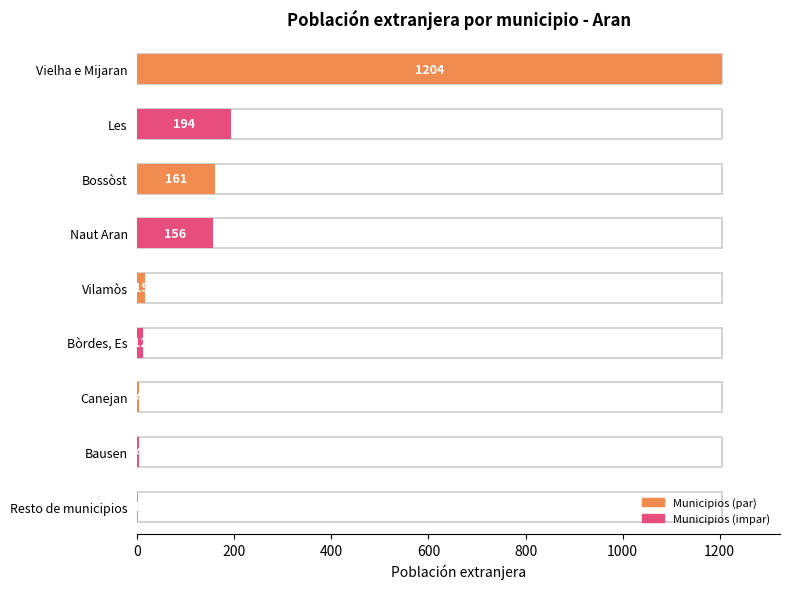

At which category does the chart reach its peak across all series?

Vielha e Mijaran